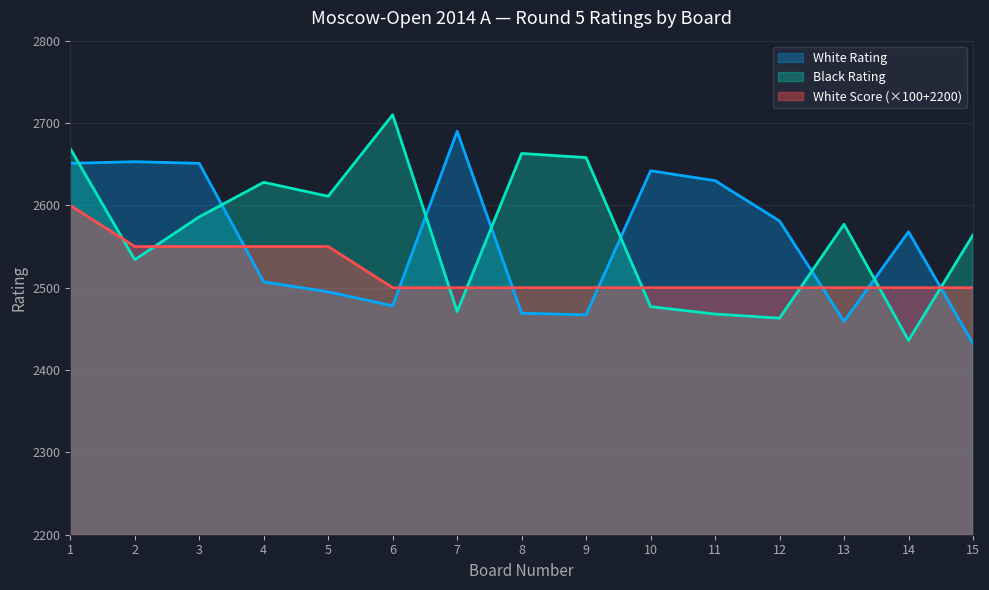

What is the value of the White Score point at the 15th from the left?

2500